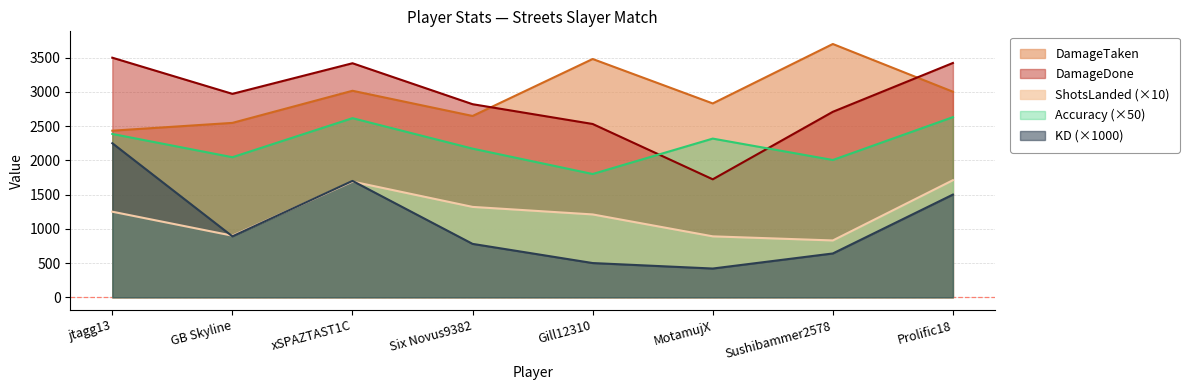

How many series are shown in this chart?

5